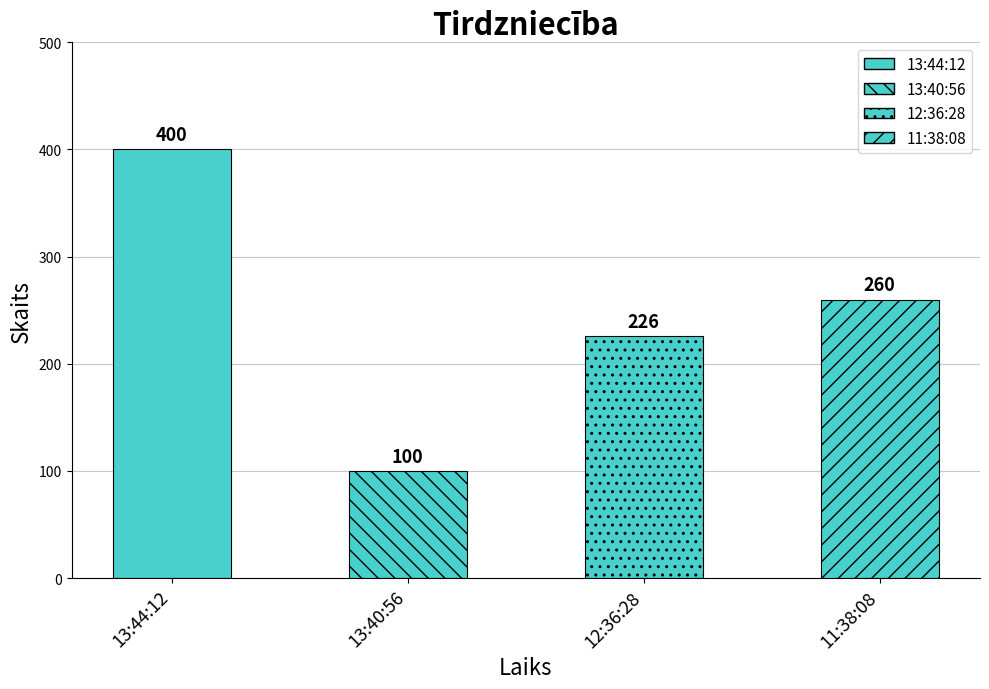

Rank the categories by value from highest to lowest.

13:44:12, 11:38:08, 12:36:28, 13:40:56